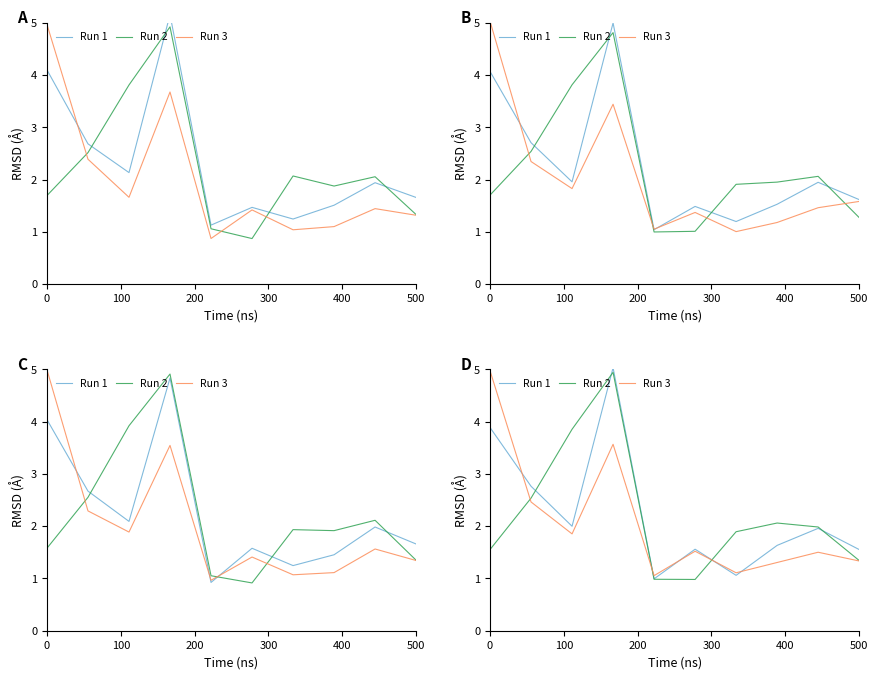

What are all the series names shown in the legend?

Run 1, Run 2, Run 3